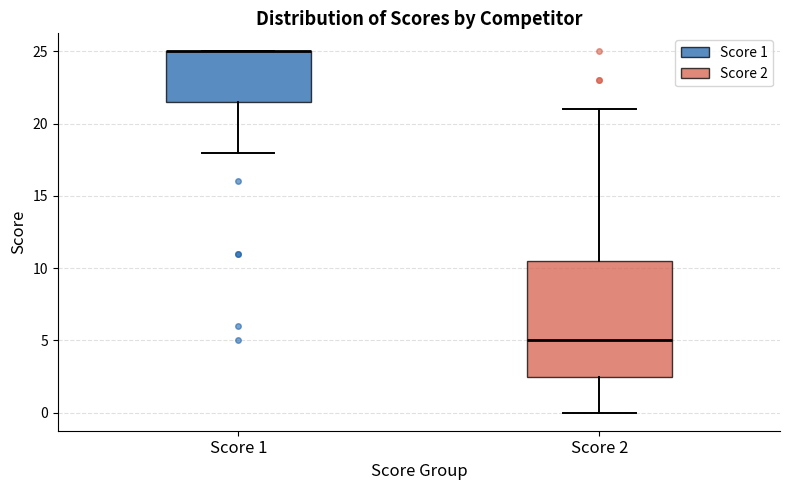

Reading left to right, read every box against the y-axis: the position of its median line, the range the box covers, and the ends of its whiskers. The values are not printed on the chart, so give them approximately, as read against the axis.

Score 1: median 25.0 (drawn on the box's upper edge), box 21.5 to 25.0, whiskers 18.0 to 25.0
Score 2: median 5.0, box 2.5 to 10.5, whiskers 0.0 to 21.0